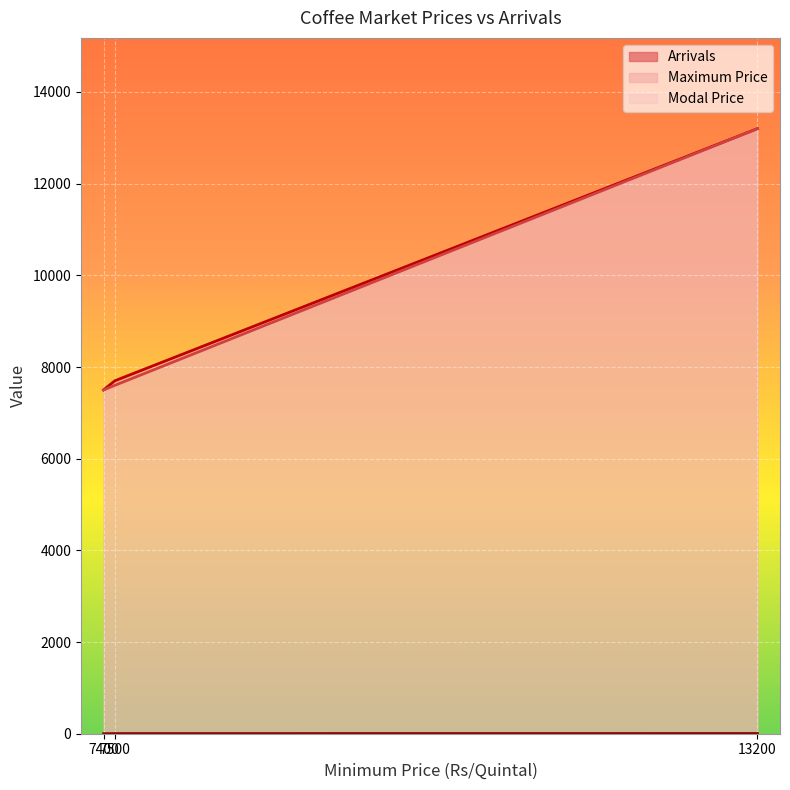

True or false: Modal Price has a value of 11385.9 at 7400.

False